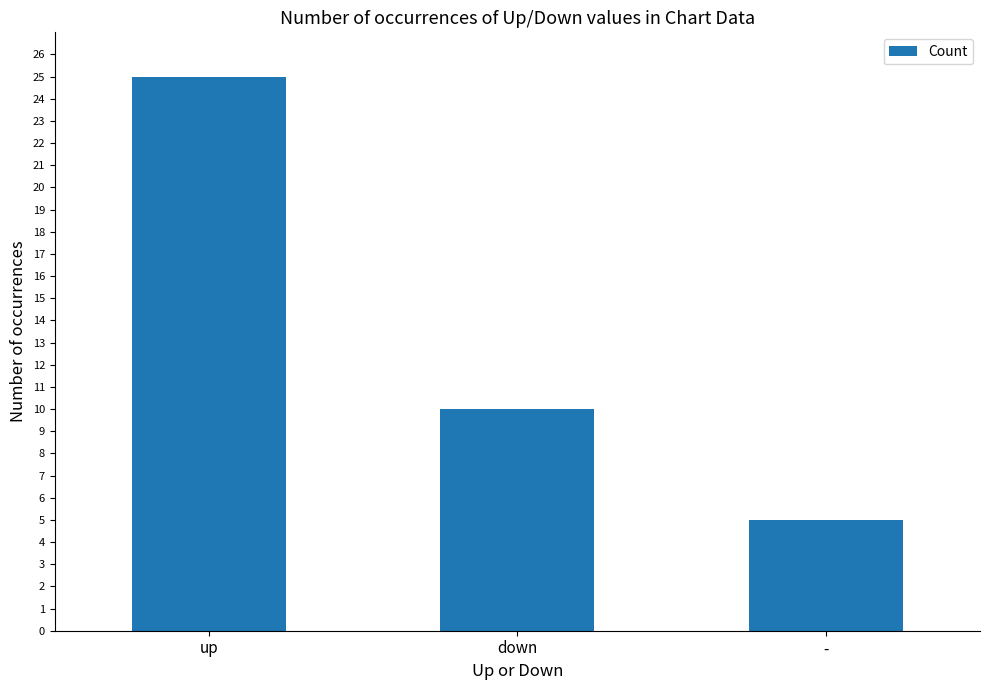

What is the change in value from up to -?

-20